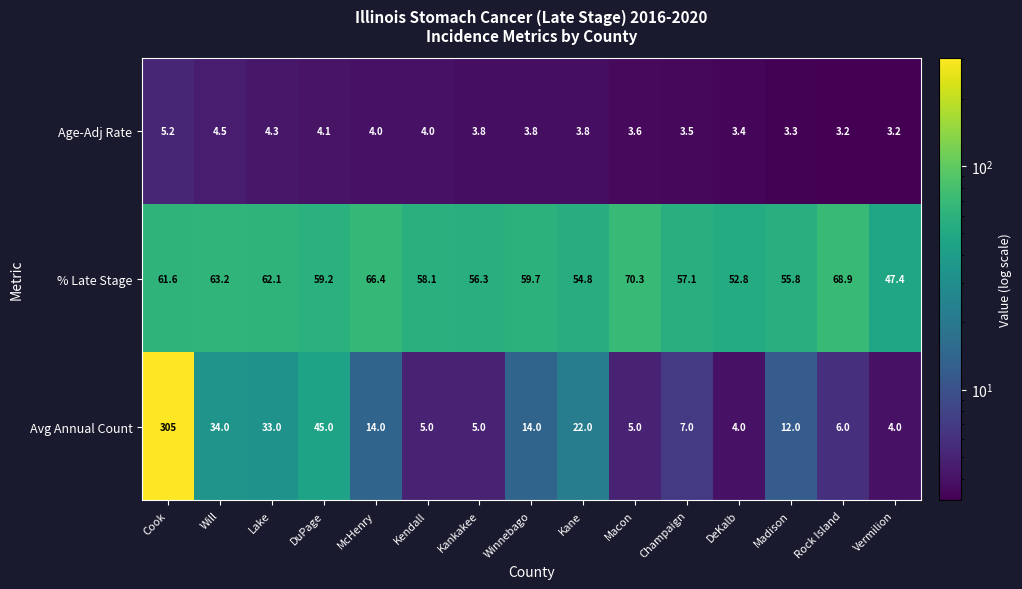

What is the total value across all series at Lake?

99.4